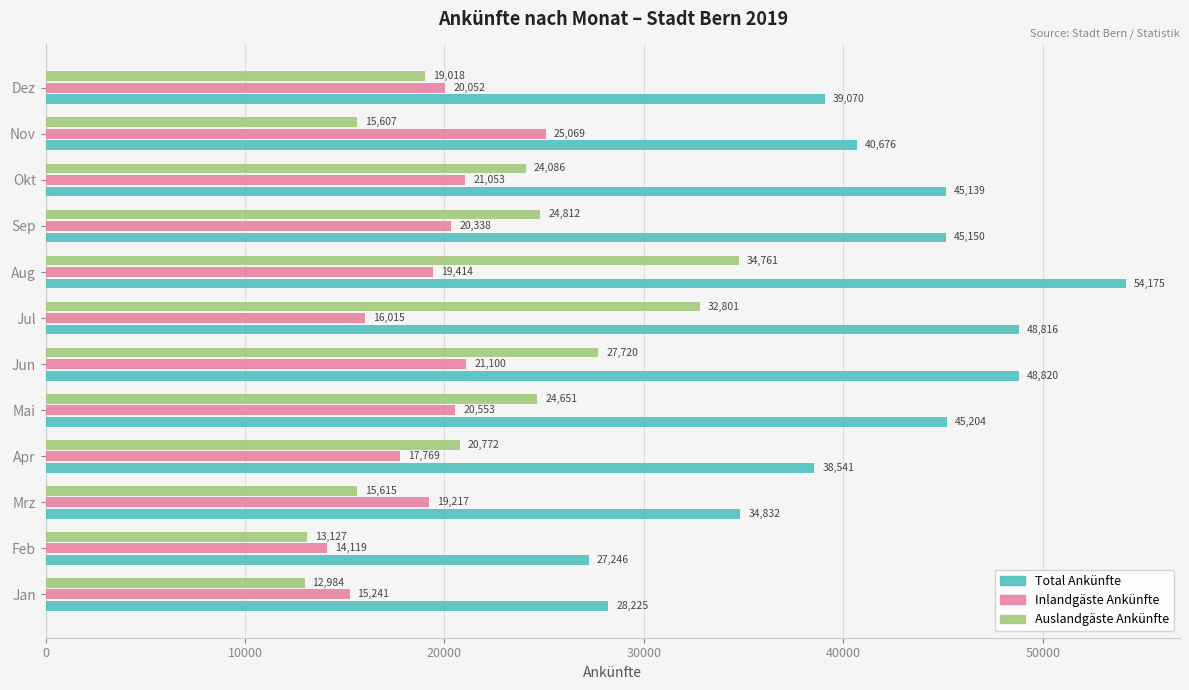

What is the maximum value shown in the chart?

54175